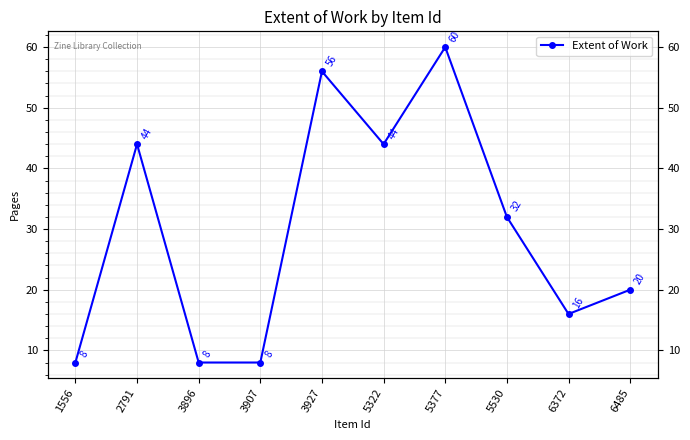

How many series are shown in this chart?

1